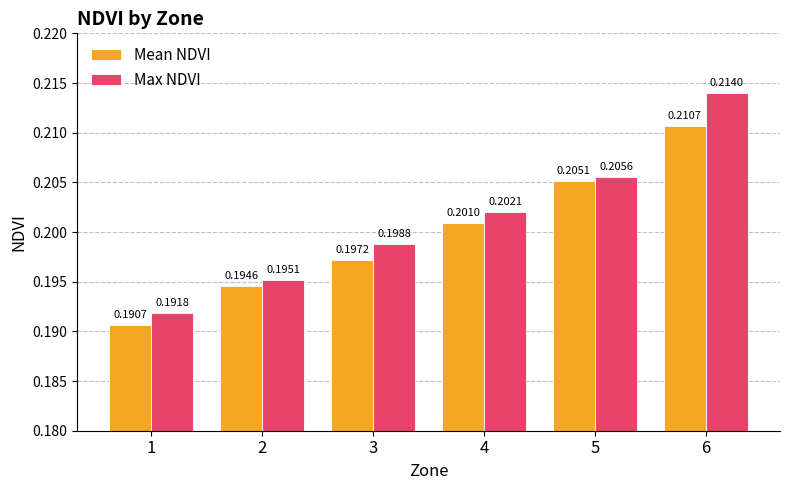

How many bars are there in each group?

2